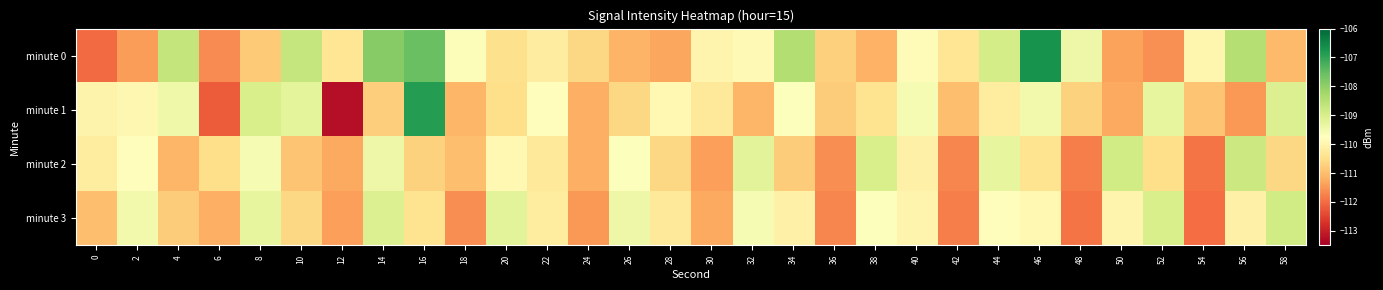

Which series has the largest total across all categories?

minute 0